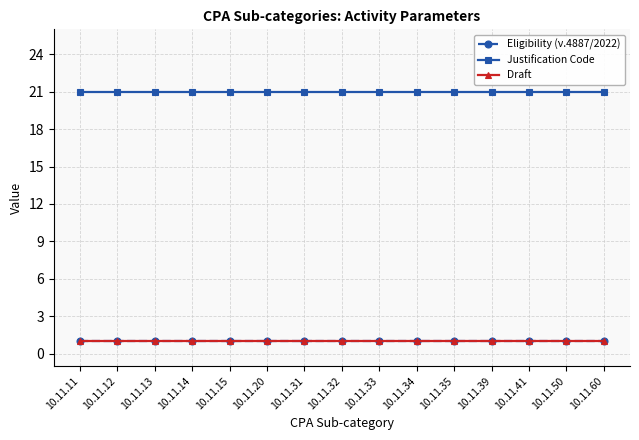

Reading left to right, what are all the values shown in this chart?

Eligibility (ν.4887/2022): 10.11.11=1	10.11.12=1	10.11.13=1	10.11.14=1	10.11.15=1	10.11.20=1	10.11.31=1	10.11.32=1	10.11.33=1	10.11.34=1	10.11.35=1	10.11.39=1	10.11.41=1	10.11.50=1	10.11.60=1
Justification Code: 10.11.11=21	10.11.12=21	10.11.13=21	10.11.14=21	10.11.15=21	10.11.20=21	10.11.31=21	10.11.32=21	10.11.33=21	10.11.34=21	10.11.35=21	10.11.39=21	10.11.41=21	10.11.50=21	10.11.60=21
Draft: 10.11.11=1	10.11.12=1	10.11.13=1	10.11.14=1	10.11.15=1	10.11.20=1	10.11.31=1	10.11.32=1	10.11.33=1	10.11.34=1	10.11.35=1	10.11.39=1	10.11.41=1	10.11.50=1	10.11.60=1